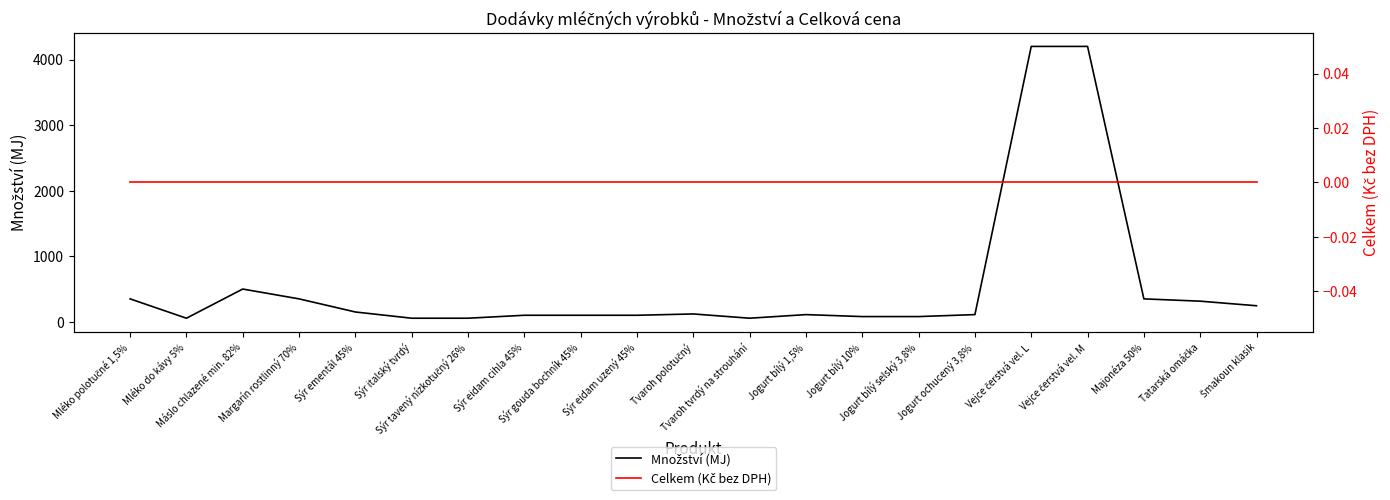

True or false: Celkem (Kč bez DPH) and Množství (MJ) intersect in this chart.

False